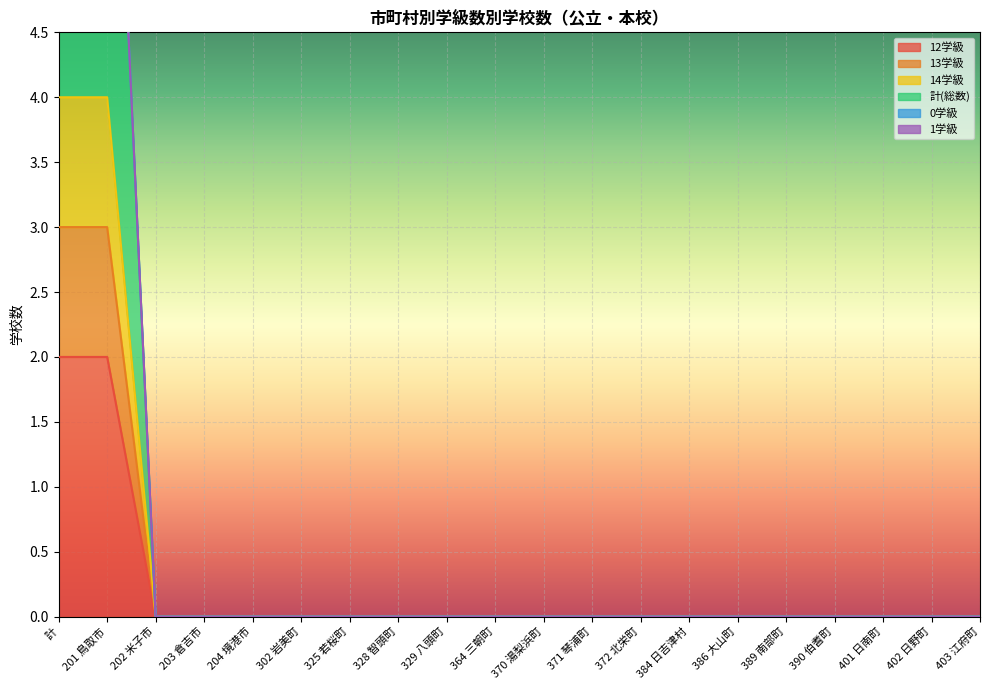

True or false: 13学級 and 計(総数) intersect in this chart.

False